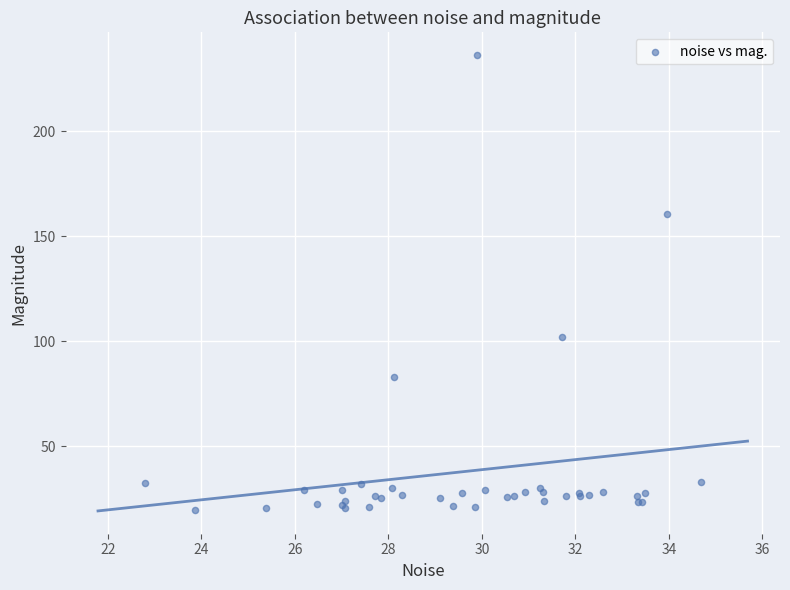

What Y value in the scatter plot is closest to 127?

102.1